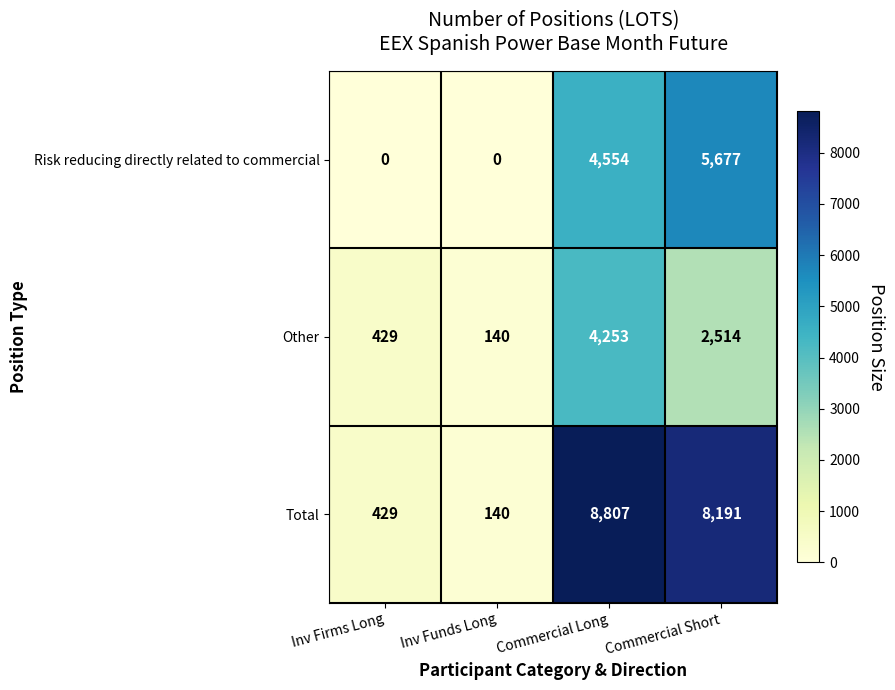

At which category is the sum across all series the highest?

Commercial Long